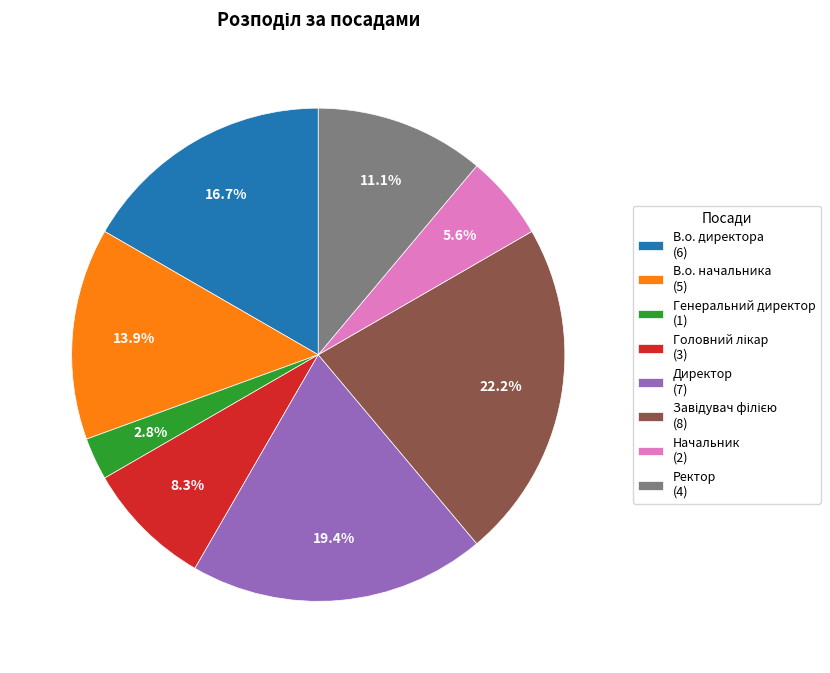

What portion of the pie excludes В.о. директора (6)?

83.3%